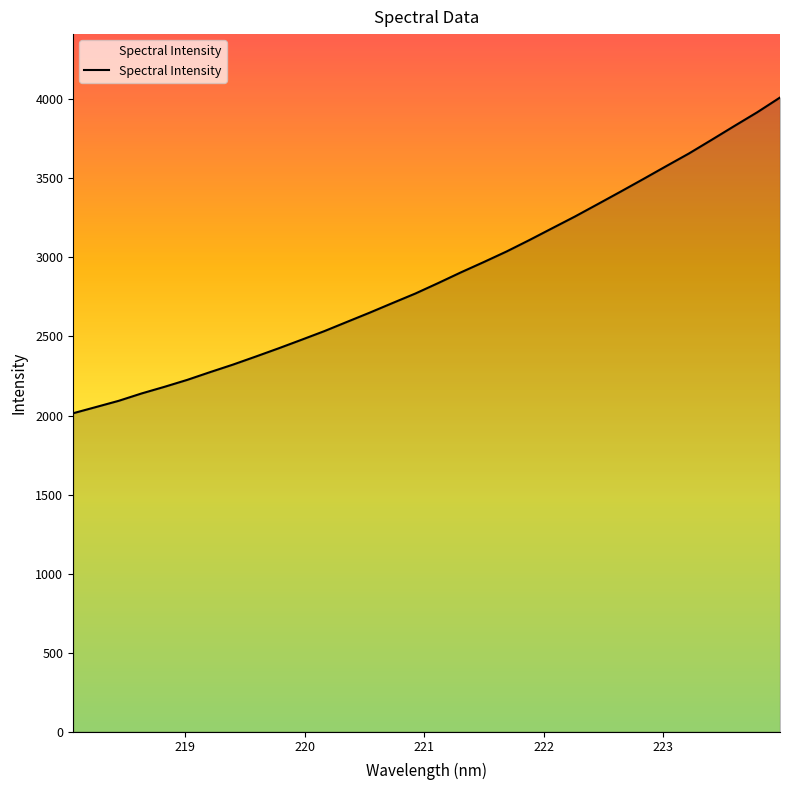

What is the difference between the maximum and minimum values?

1997.0